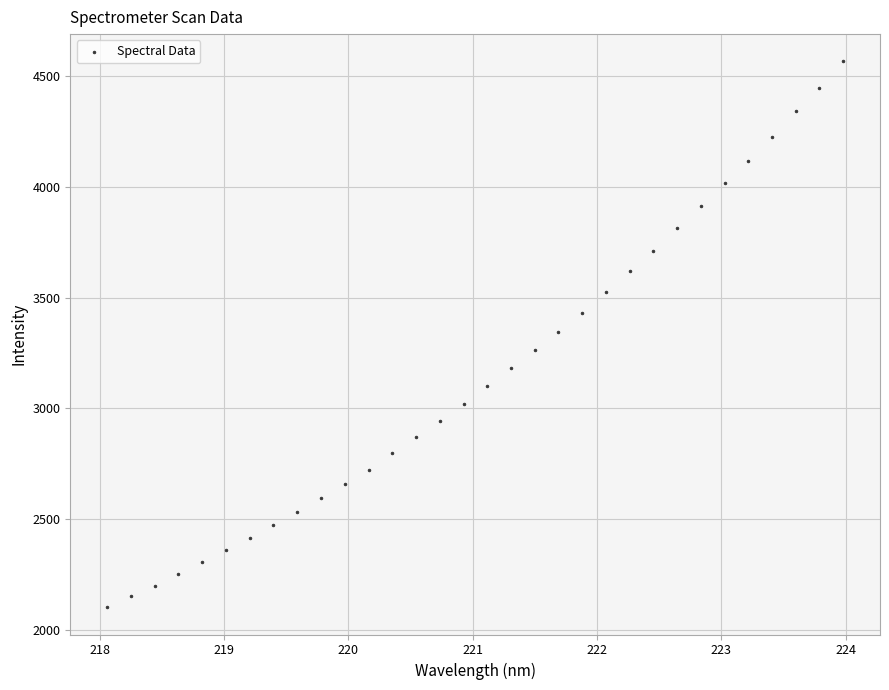

What is the range of X values (max minus min)?

5.9